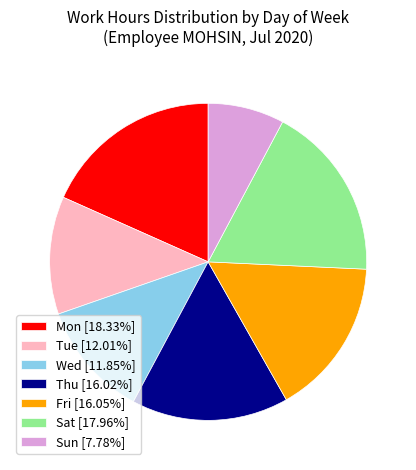

True or false: Sat accounts for 30% of the total.

False